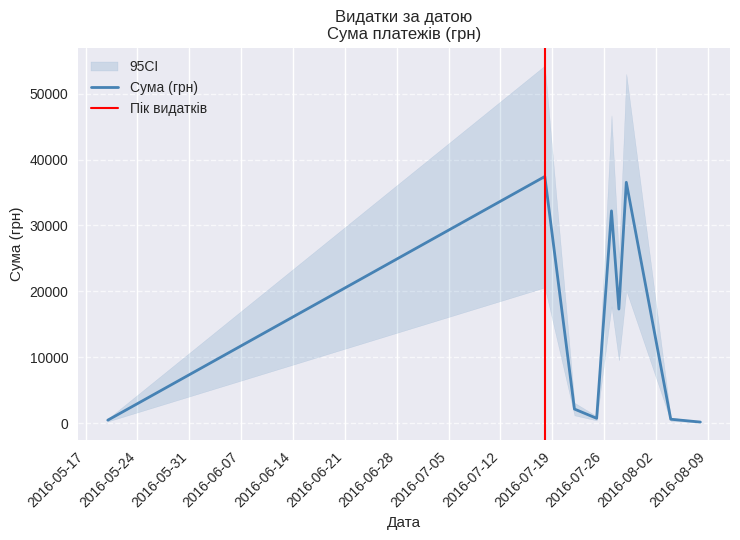

List the labels in order of value, largest first.

35, 34, 30, 26, 29, 31, 28, 25, 33, 23, 24, 16, 15, 22, 27, 39, 13, 38, 14, 32, 21, 17, 37, 12, 20, 2, 10, 11, 19, 7, 18, 0, 1, 8, 36, 4, 9, 6, 5, 3